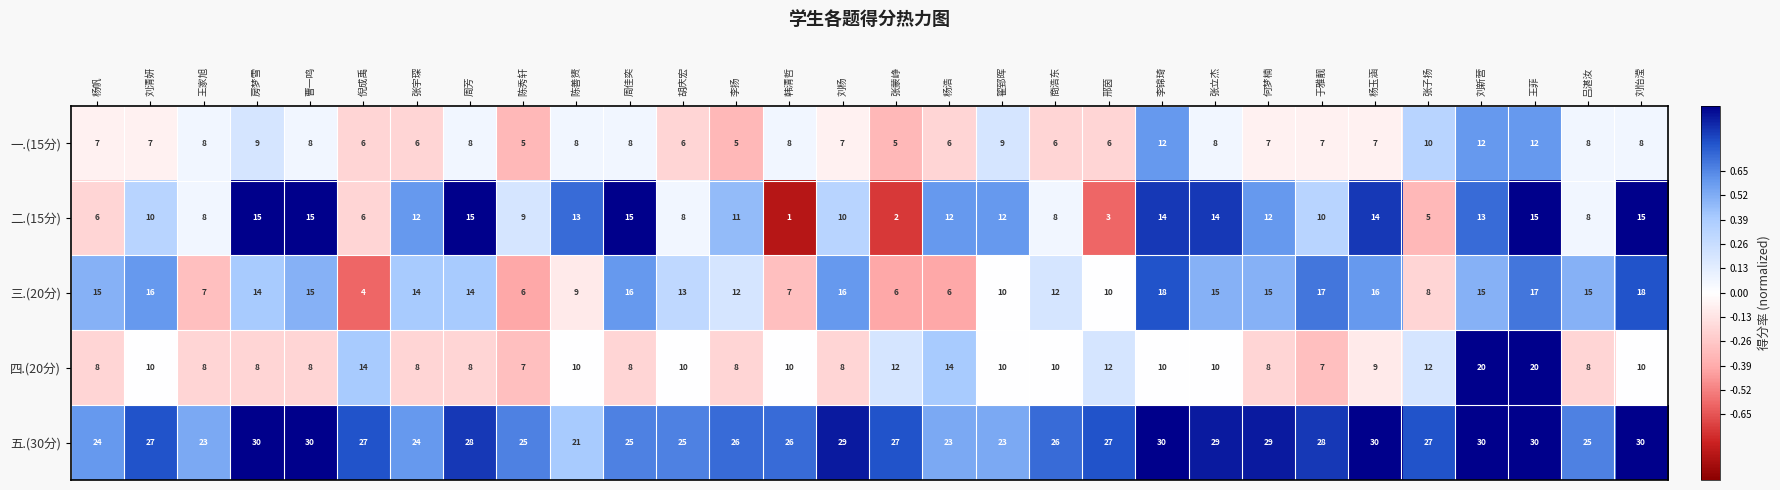

Which category has the lowest value across all series?

韩清哲